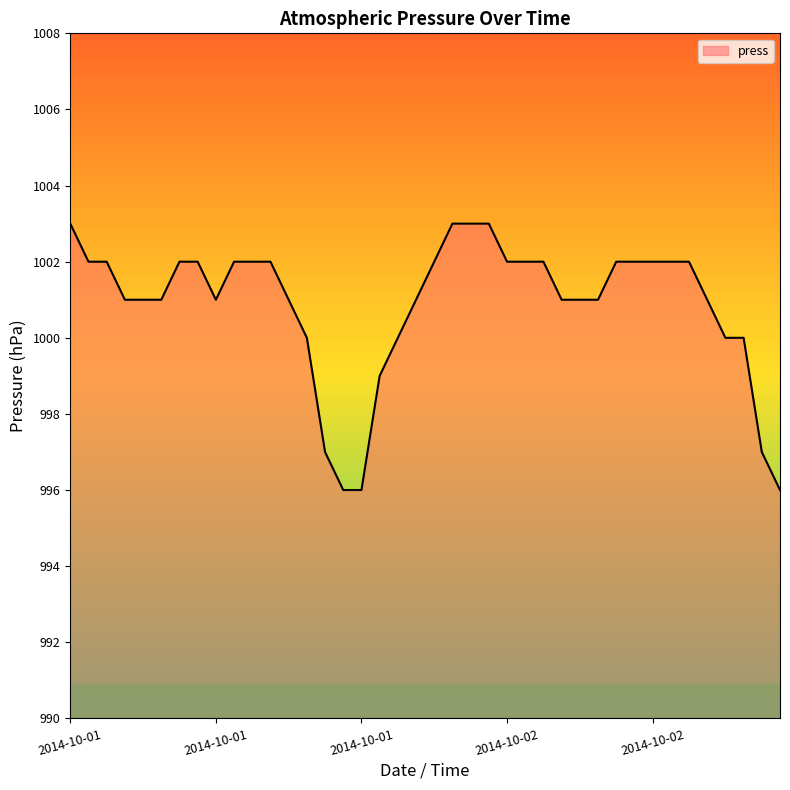

What is the difference between the maximum and minimum values?

7